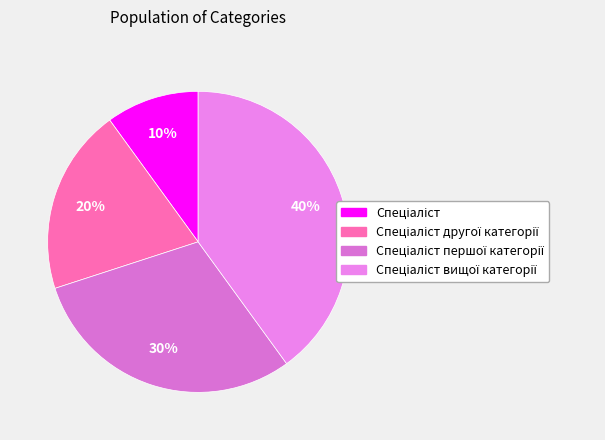

How many slices are in this pie chart?

4